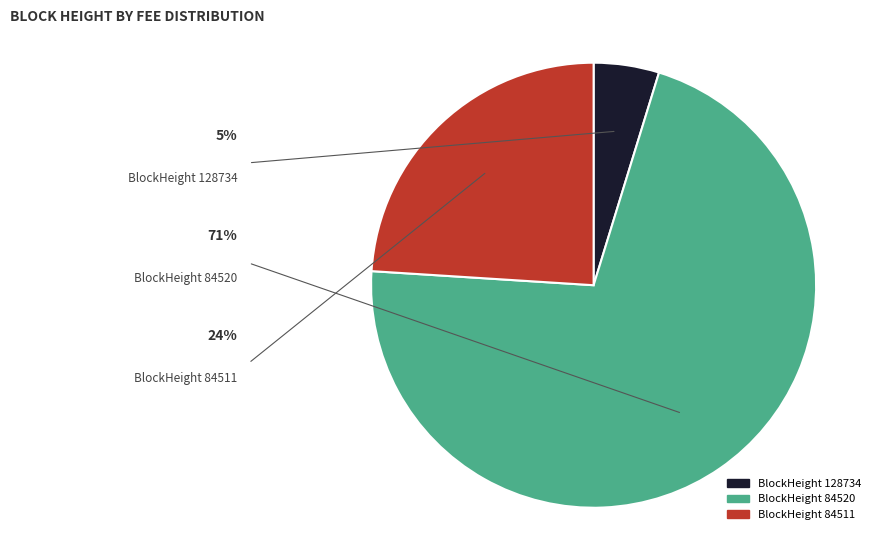

Does any single category account for the majority?

Yes